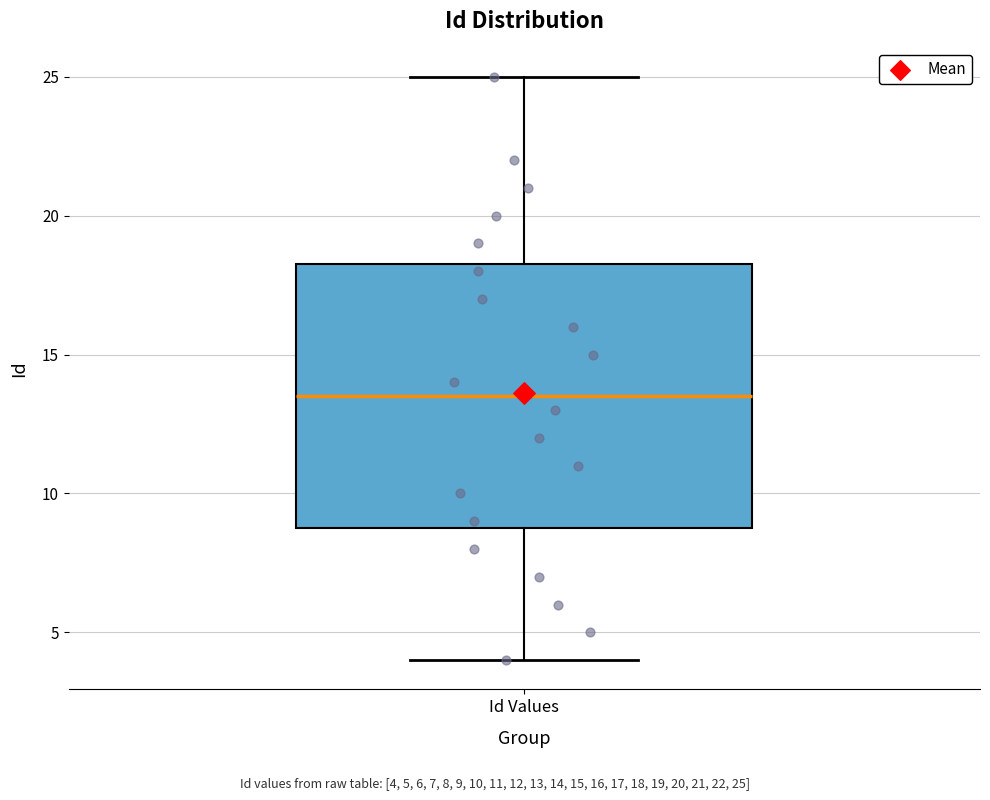

Read this box plot against the y-axis: the position of the median line, the range covered by the box, and the ends of both whiskers. The values are not printed on the chart, so give them approximately, as read against the axis.

median 13.5, box 9.0 to 18.5, whiskers 4.0 to 25.0